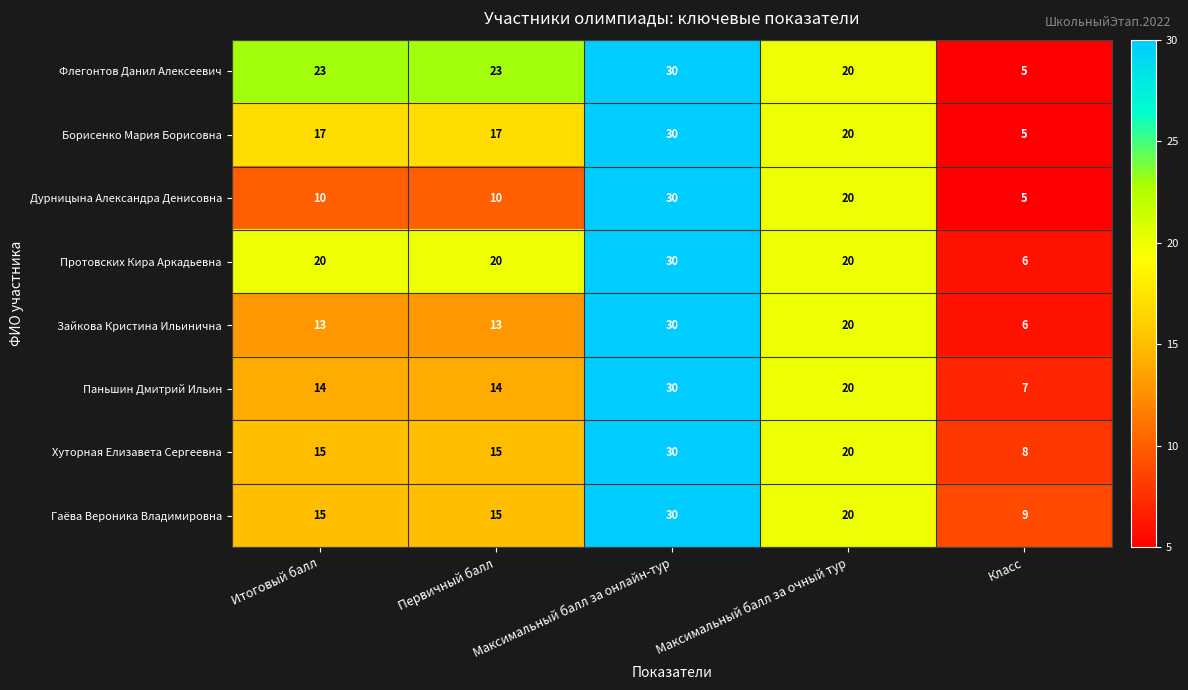

How many data points in Зайкова Кристина Ильинична are less than 13?

1